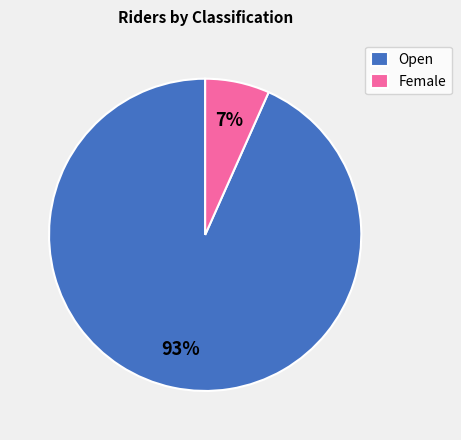

Count the number of slices in the pie.

2